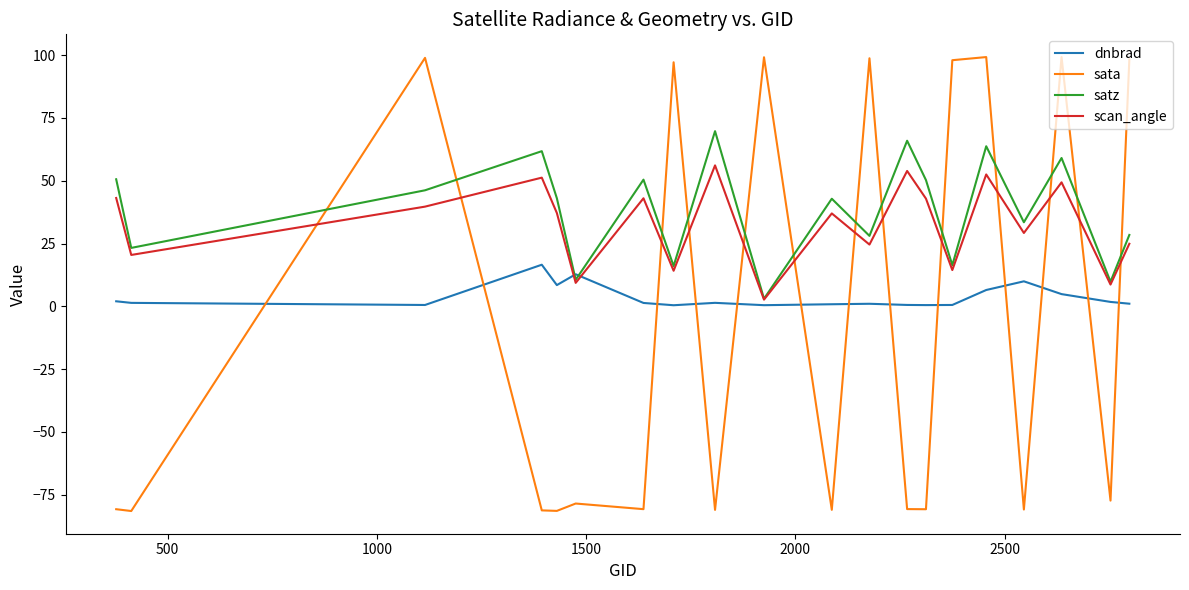

What is the difference between the second highest and second lowest values in the dnbrad series?

12.3